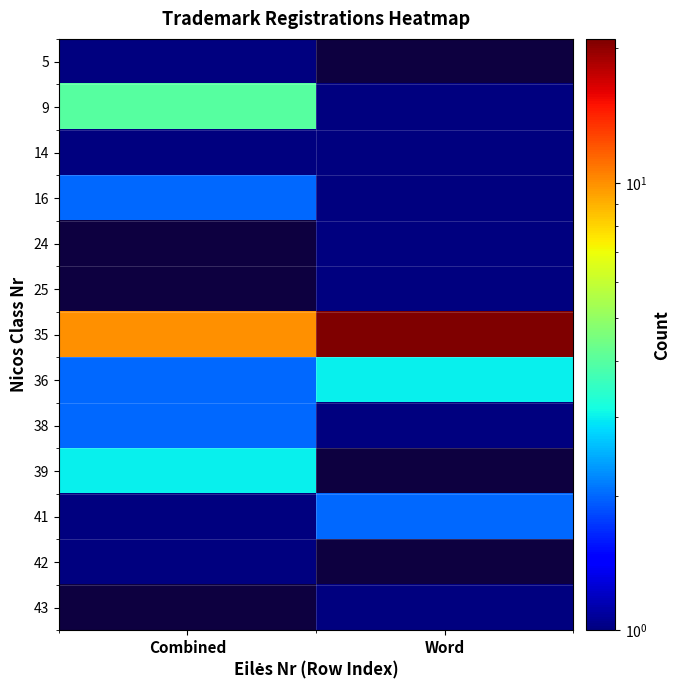

Is the value of 24 at Word greater than the value of 5 at Combined?

No